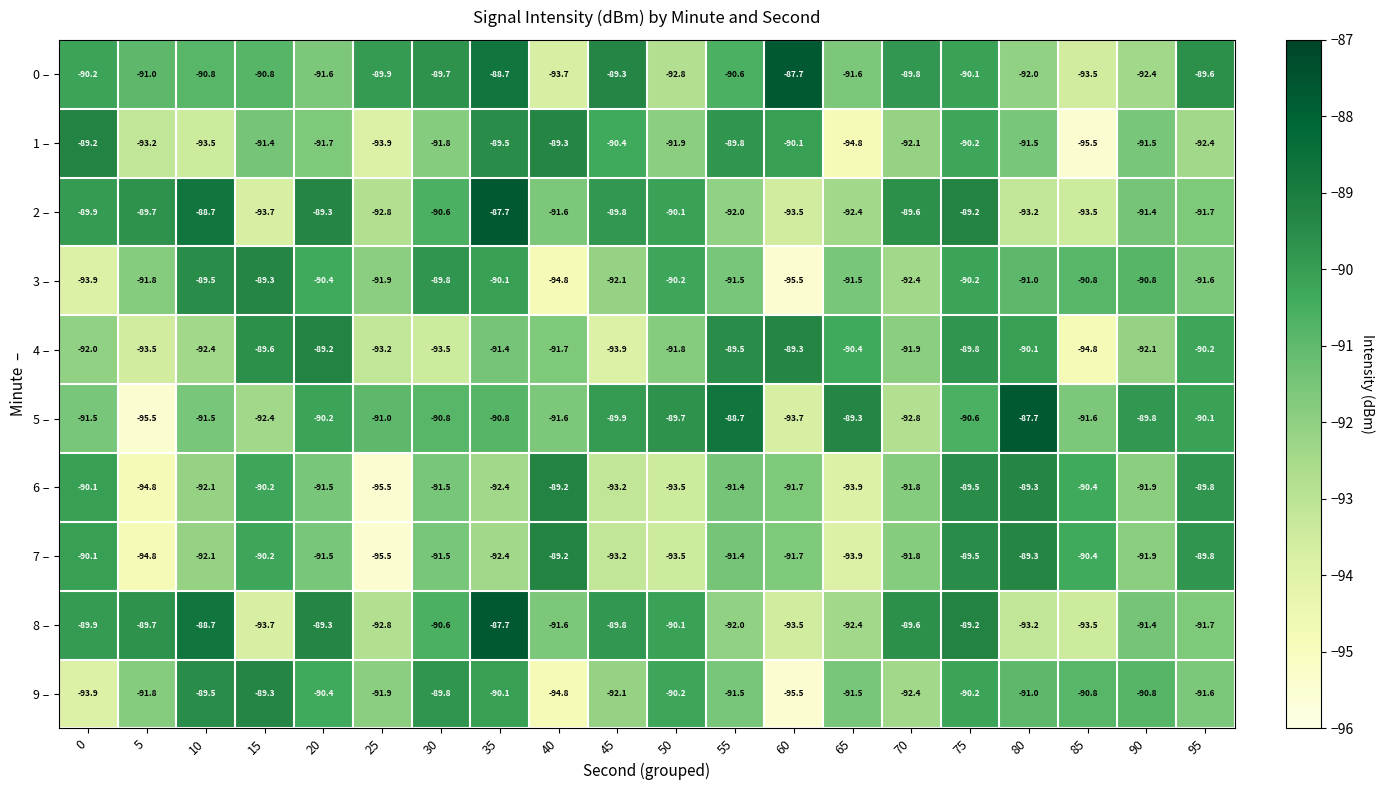

Is it true that 3 – equals -93.9 at 0?

True